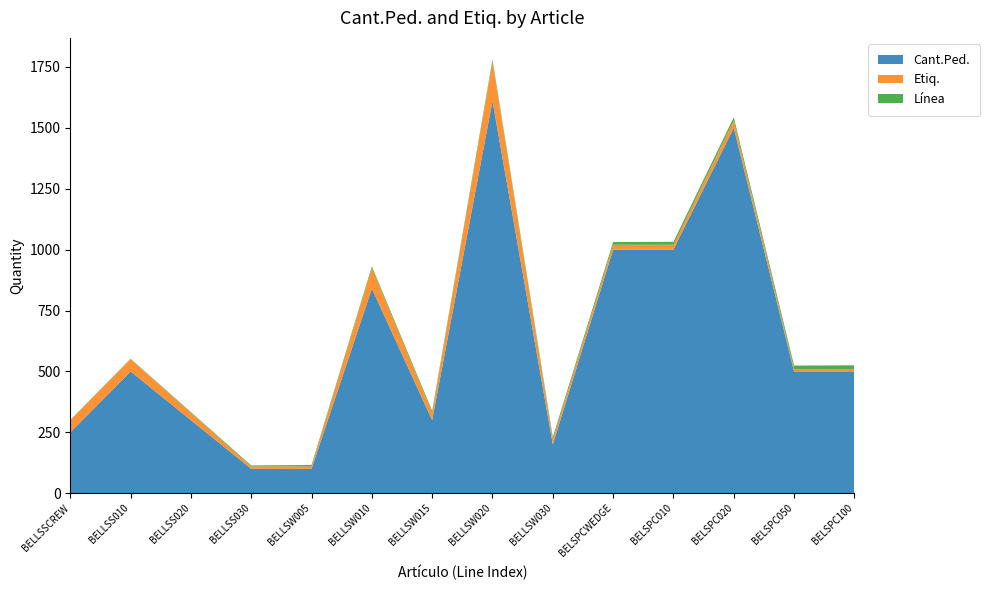

At which category is the sum across all series the highest?

BELLSW020